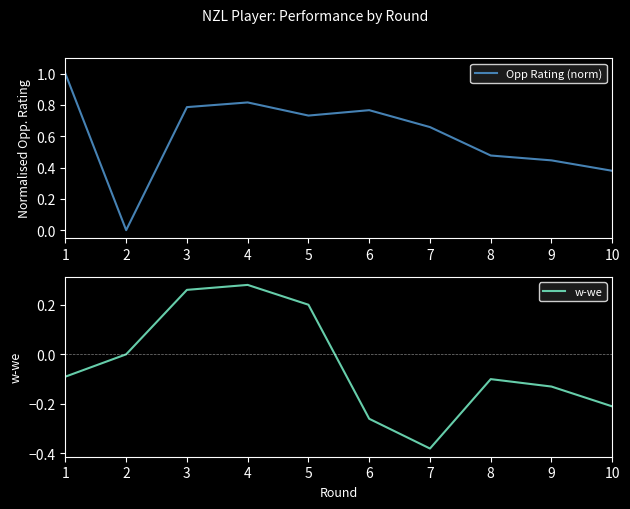

At which category does w-we reach its first local peak?

4